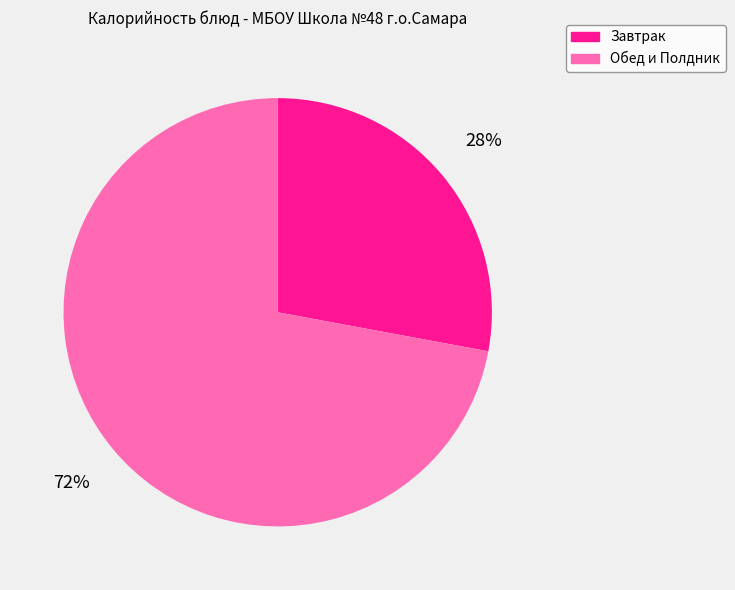

Count the number of slices in the pie.

2